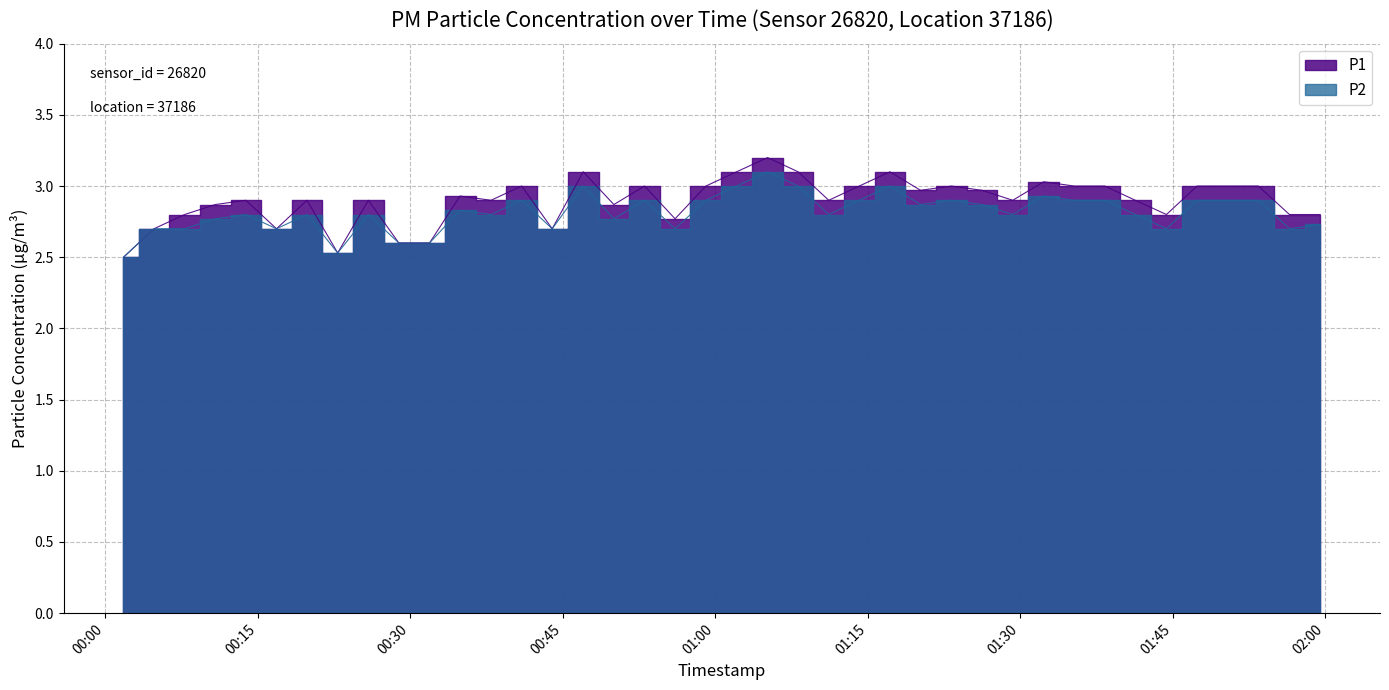

True or false: P1 and P2 intersect in this chart.

False